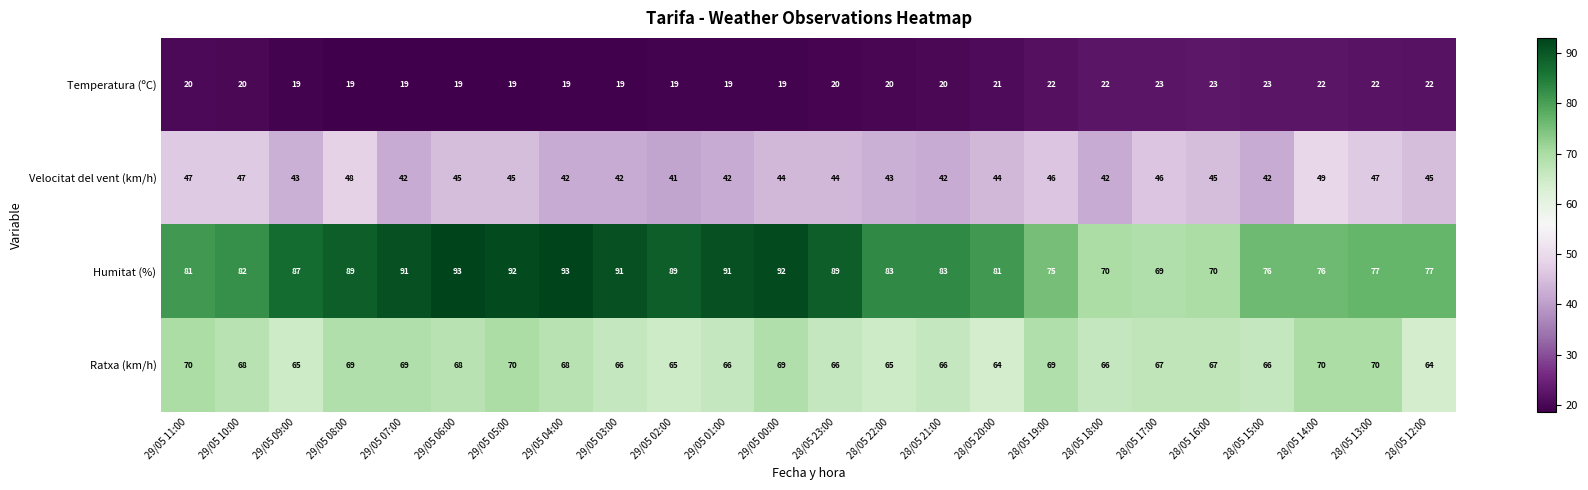

Between 29/05 05:00 and 28/05 17:00, which series saw the biggest shift?

Humitat (%)